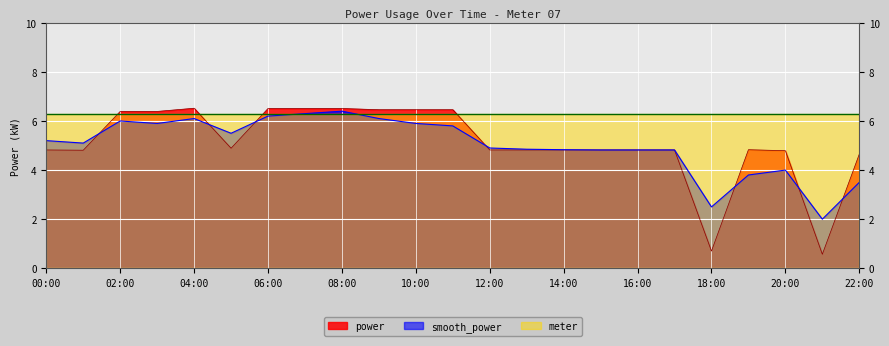

Count the number of categories in the chart.

23